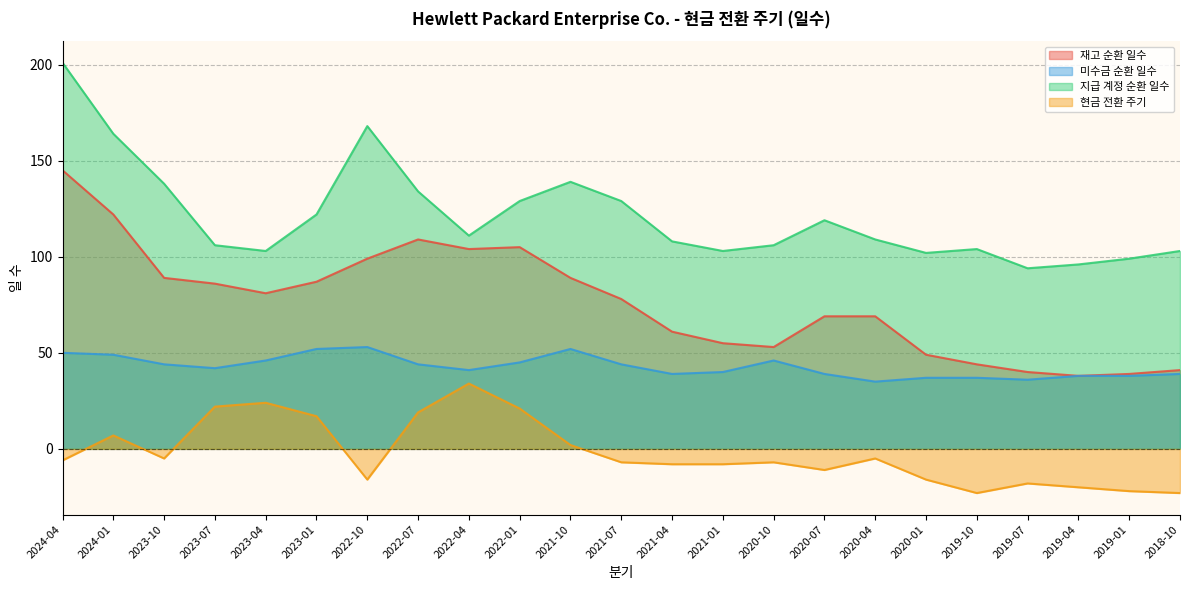

Where does the 미수금 순환 일수 series first go above 42?

2024-04